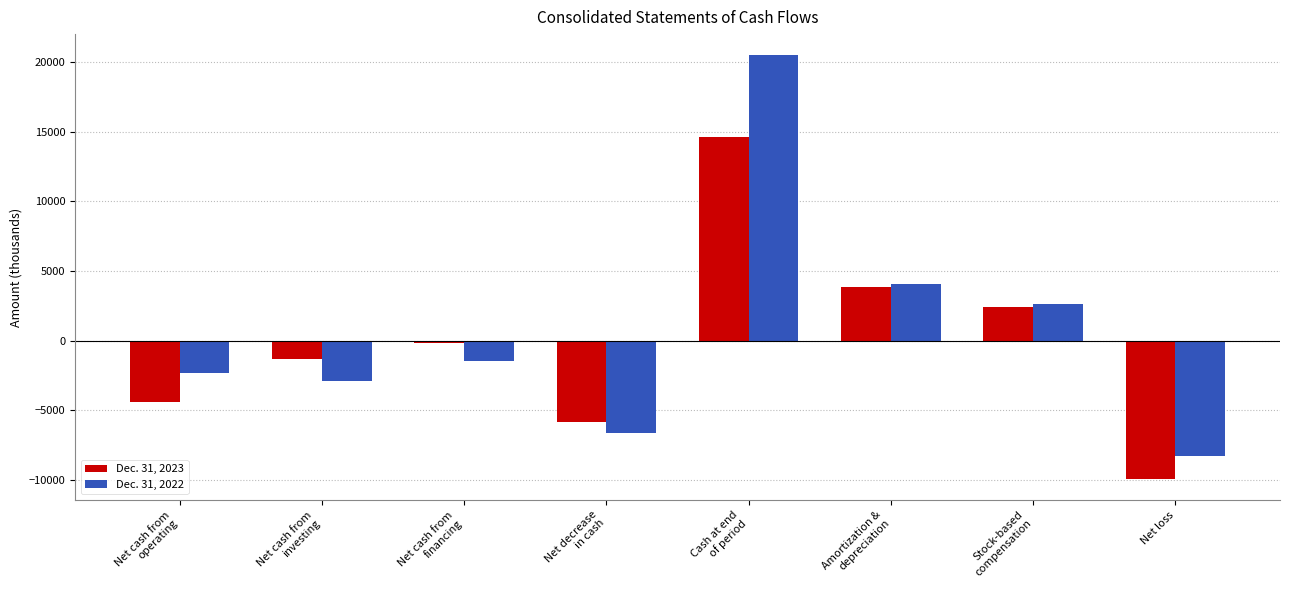

Is it true that Dec. 31, 2023 equals -4369 at Net loss?

False